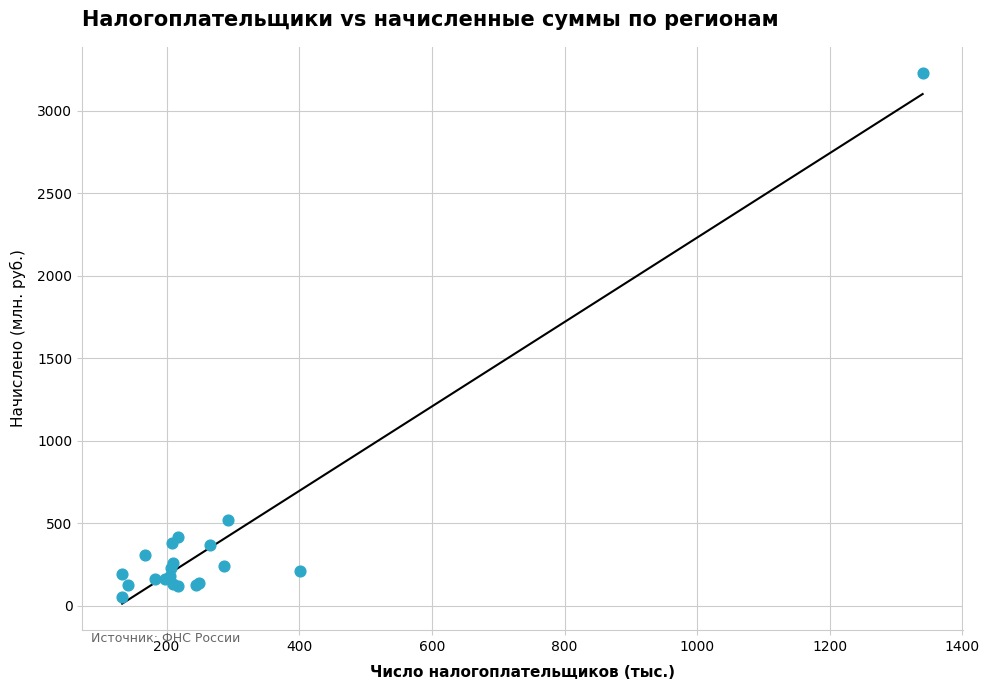

What Y value in the scatter plot is closest to 1638?

519.7